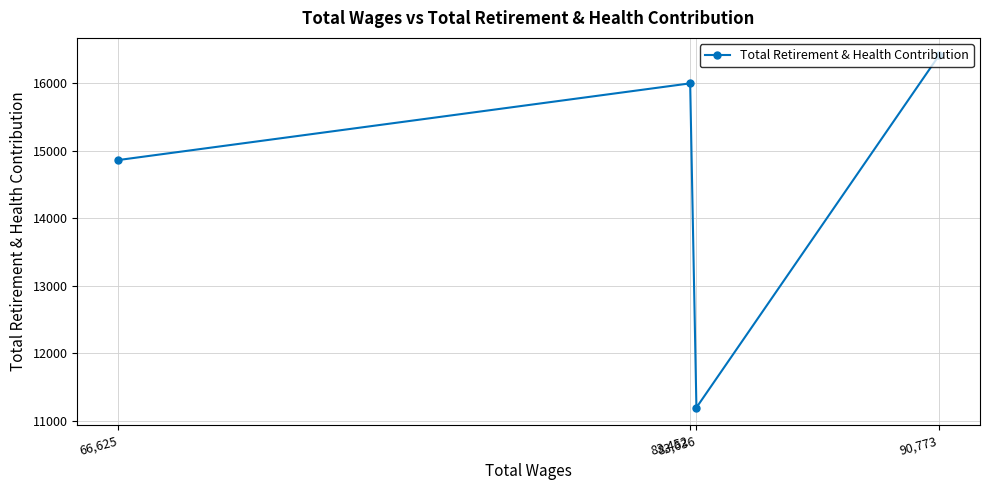

What is the sum of the values at 90,773 and 66,625?

31276